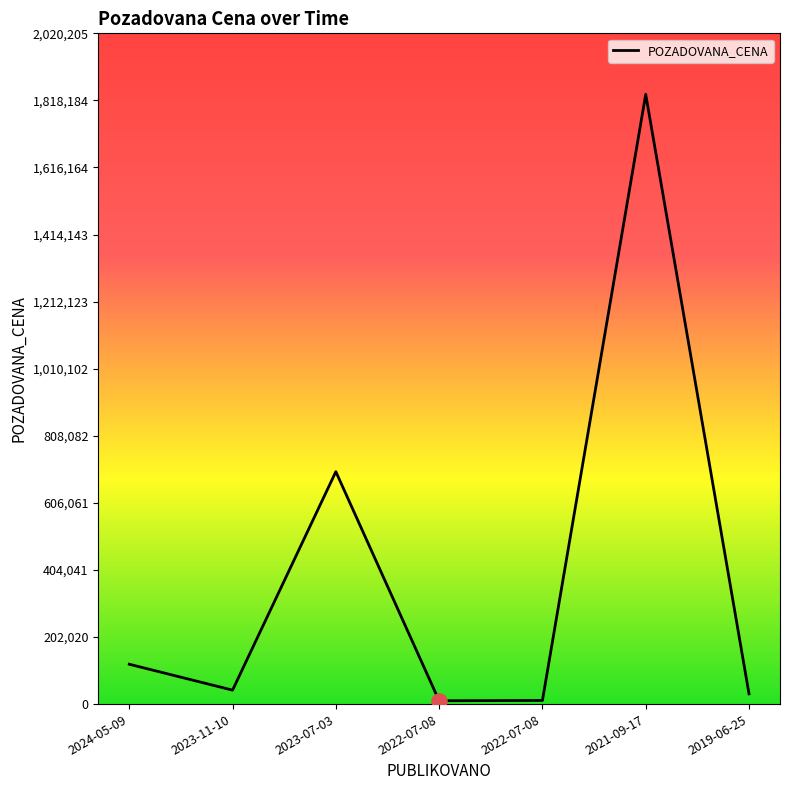

Approximately how many times larger is the value at 2022-07-08 compared to 2023-11-10?

0.2